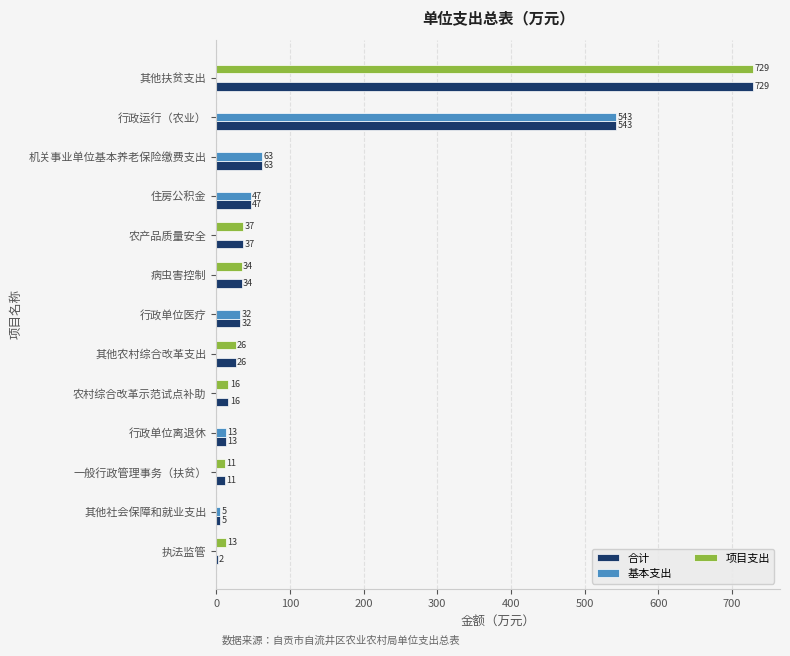

What are all the series names shown in the legend?

合计, 基本支出, 项目支出